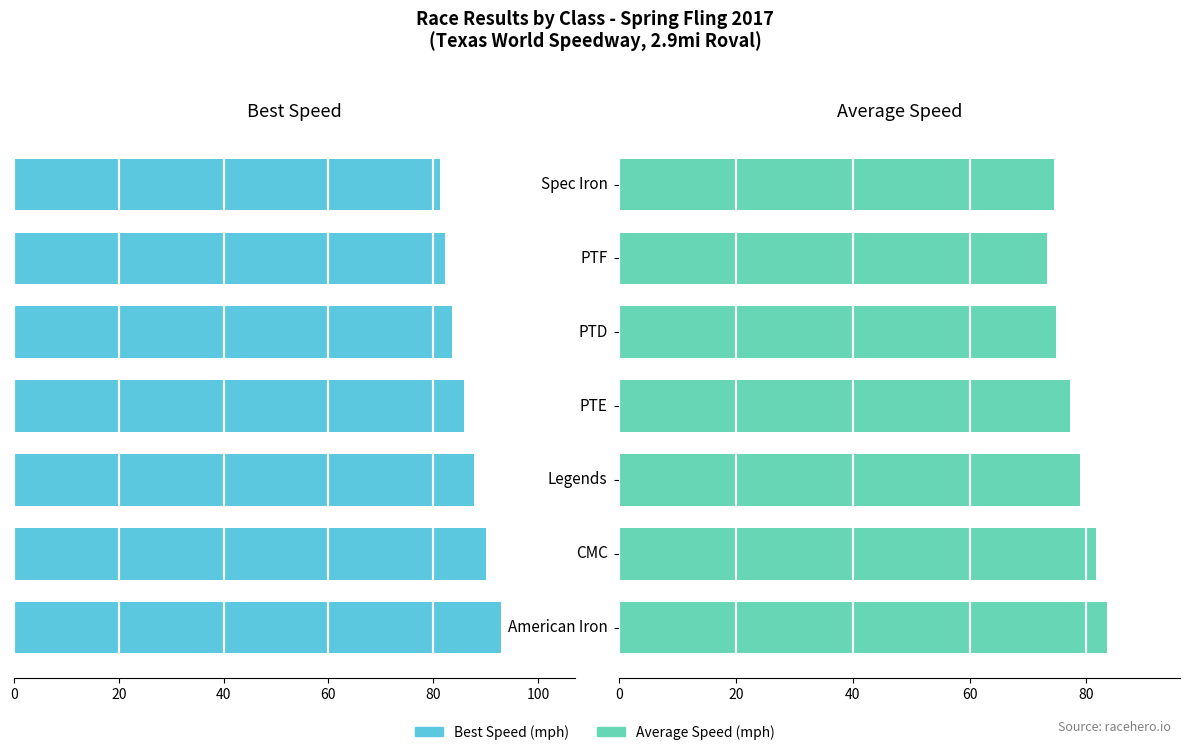

At Spec Iron, list the series in order from smallest to largest.

Average Speed, Best Speed